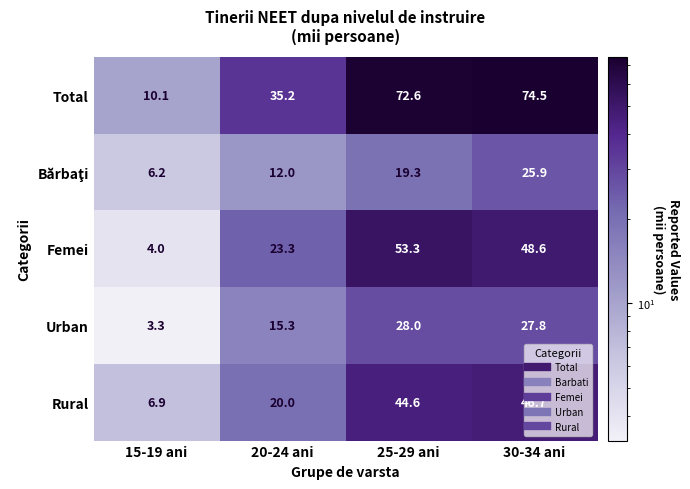

Which series changed the most between 15-19 ani and 25-29 ani?

Total